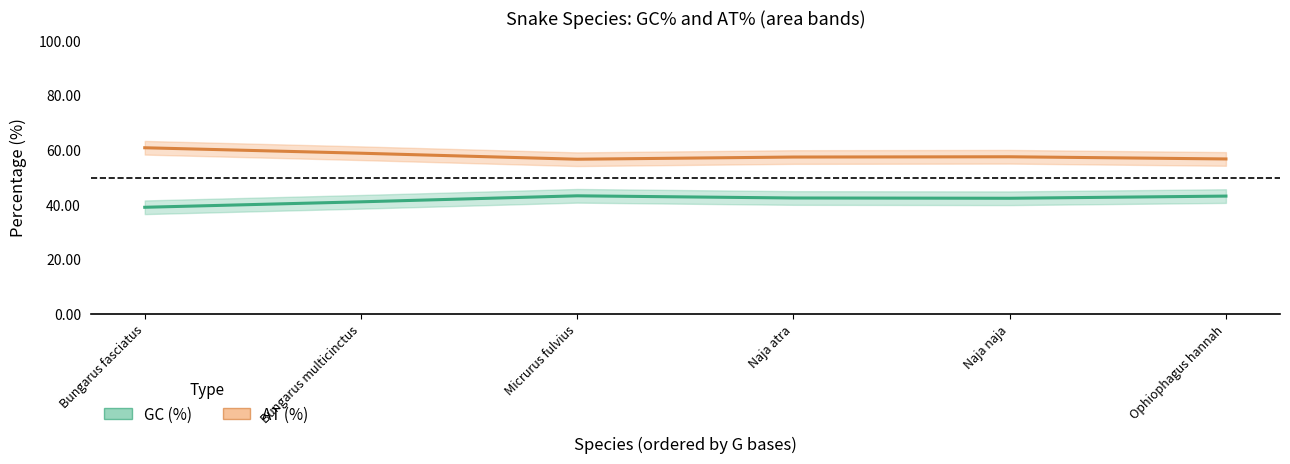

At which label does AT (%) reach its peak?

Micrurus fulvius